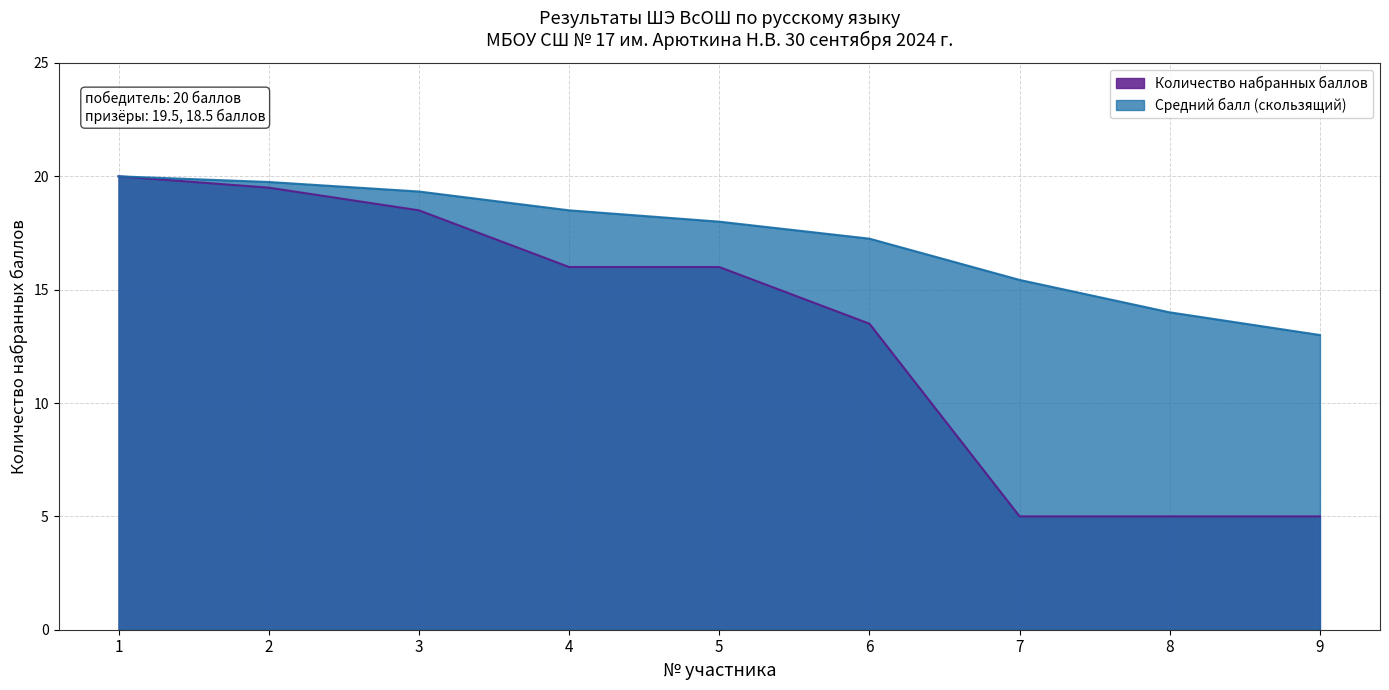

At which category does the chart reach its peak across all series?

1